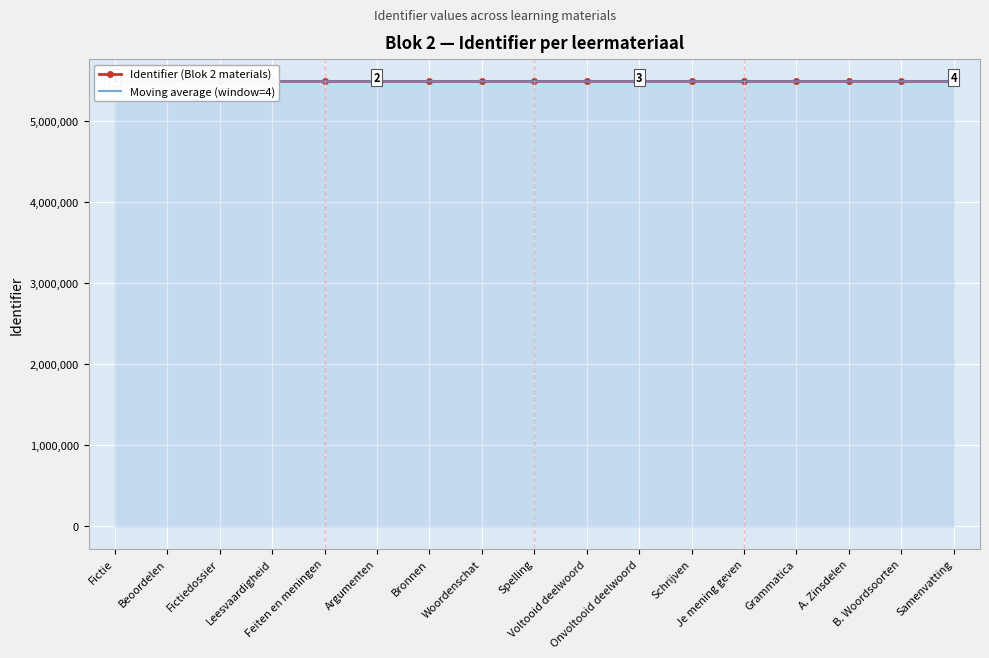

At which label does Identifier (Blok 2 materials) first exceed 5487185?

Voltooid deelwoord